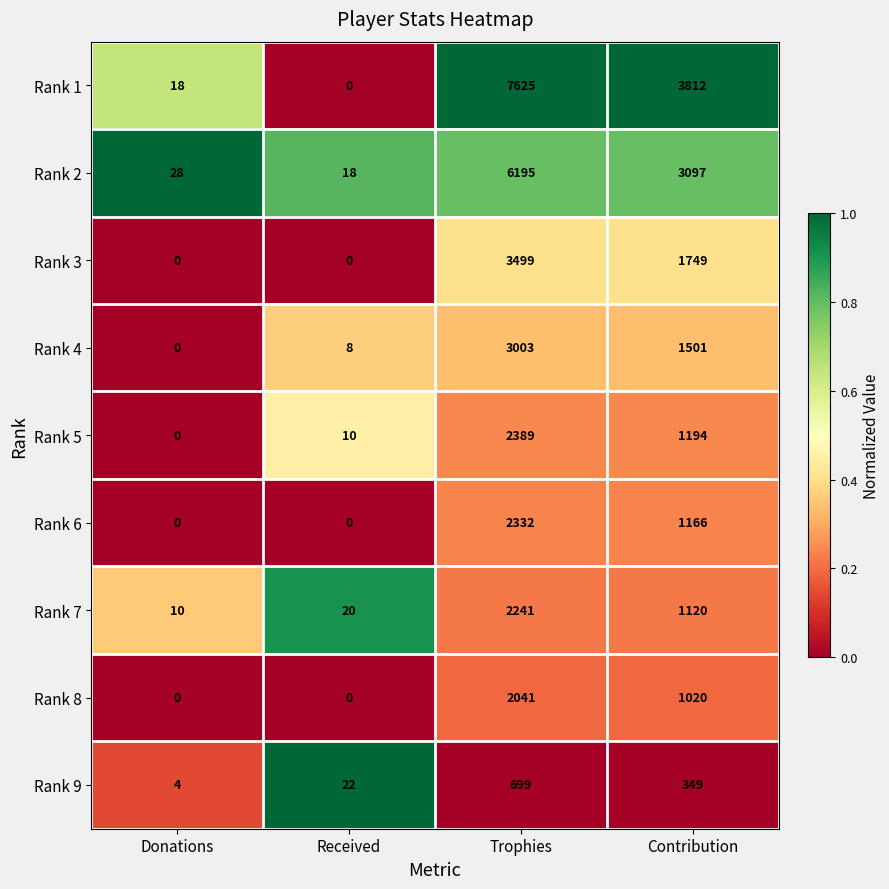

List the series in order of their peak value, lowest first.

Rank 9, Rank 8, Rank 7, Rank 6, Rank 5, Rank 4, Rank 3, Rank 2, Rank 1